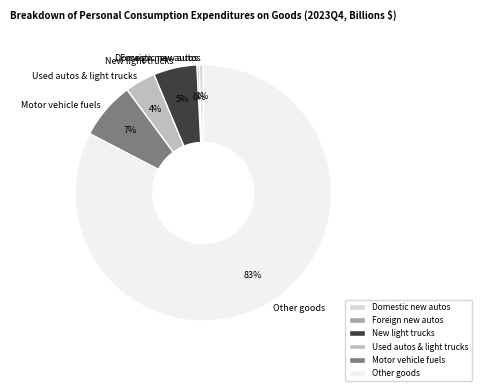

Which slice is the largest?

Other goods